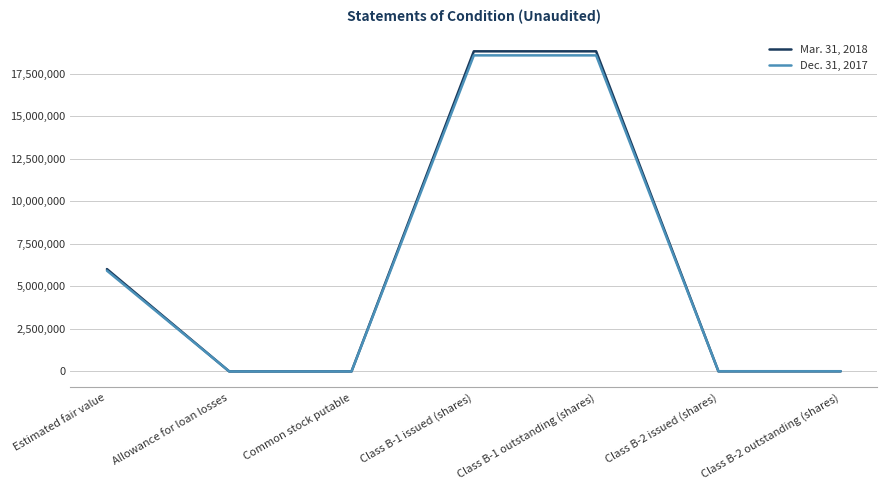

What is the greatest value displayed?

18804764